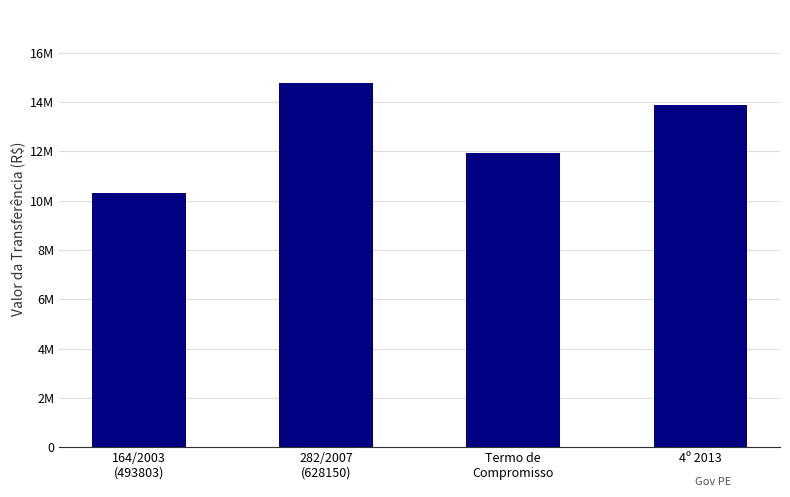

What is the sum of all values?

50925178.7